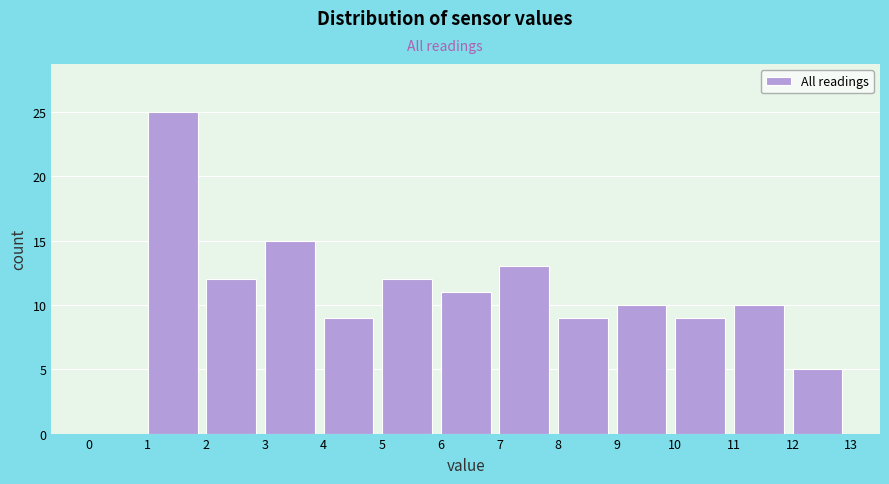

Reading left to right, transcribe this chart: for each bar, give the range it covers on the x-axis and its height. The values are not printed on the chart, so give them approximately, as read against the axis.

0 to 1: 0
1 to 2: 25
2 to 3: 12
3 to 4: 15
4 to 5: 9
5 to 6: 12
6 to 7: 11
7 to 8: 13
8 to 9: 9
9 to 10: 10
10 to 11: 9
11 to 12: 10
12 to 13: 5